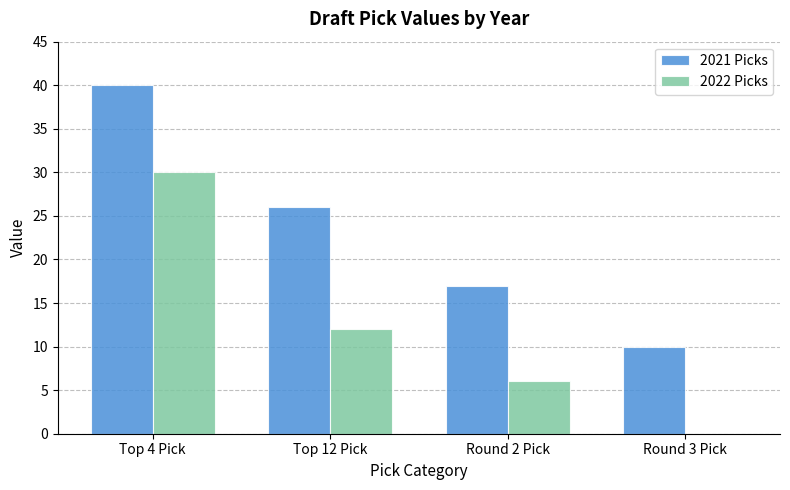

The 2021 Picks series shows 17 at Round 2 Pick. True or false?

True